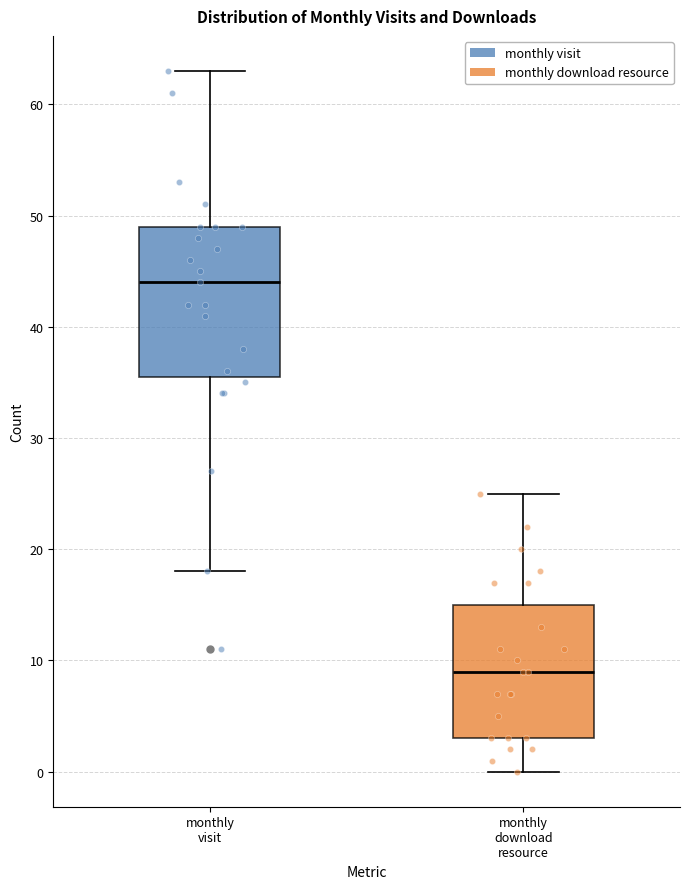

Comparing the boxes themselves (not the whiskers), which one is the tallest?

monthly visit